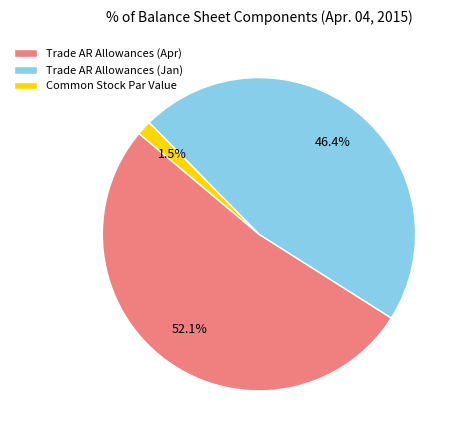

What is the smallest slice in the pie chart?

Common Stock Par Value